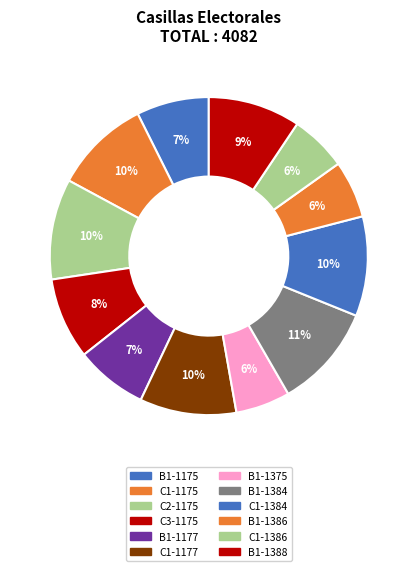

Is there a majority slice in this chart?

No